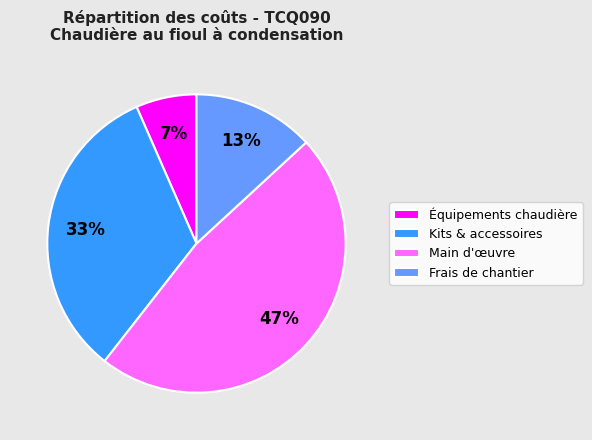

To the nearest percent, what is the average slice percentage?

25%